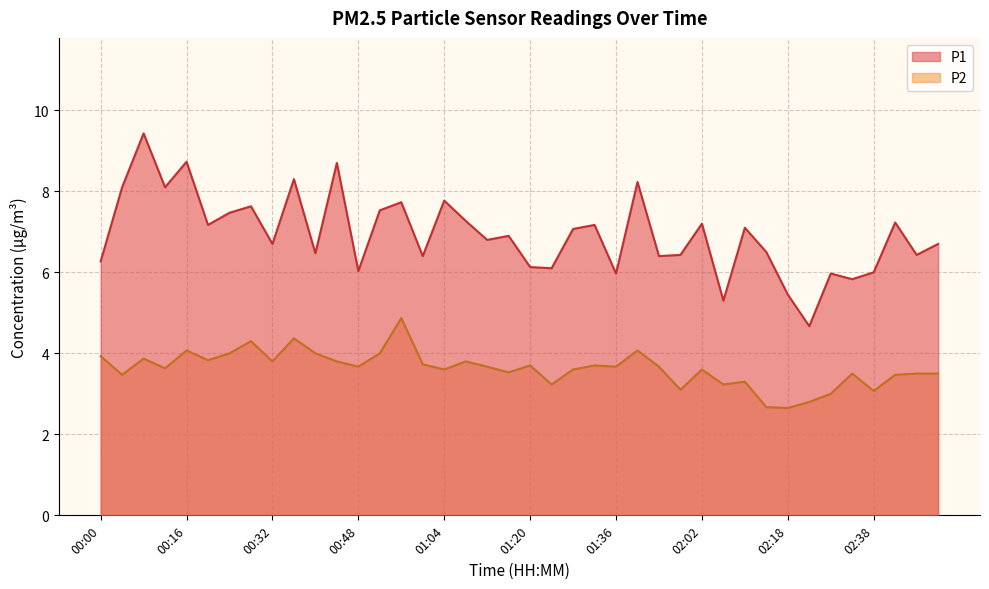

What is the label of the 27th point from the right?

00:52